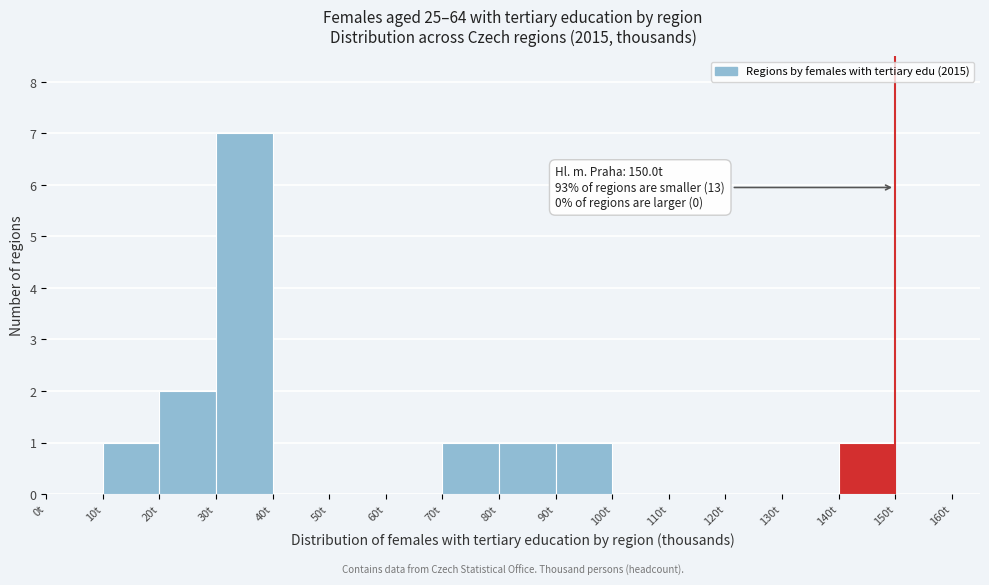

Which range on the x-axis has the tallest bar?

30 to 40